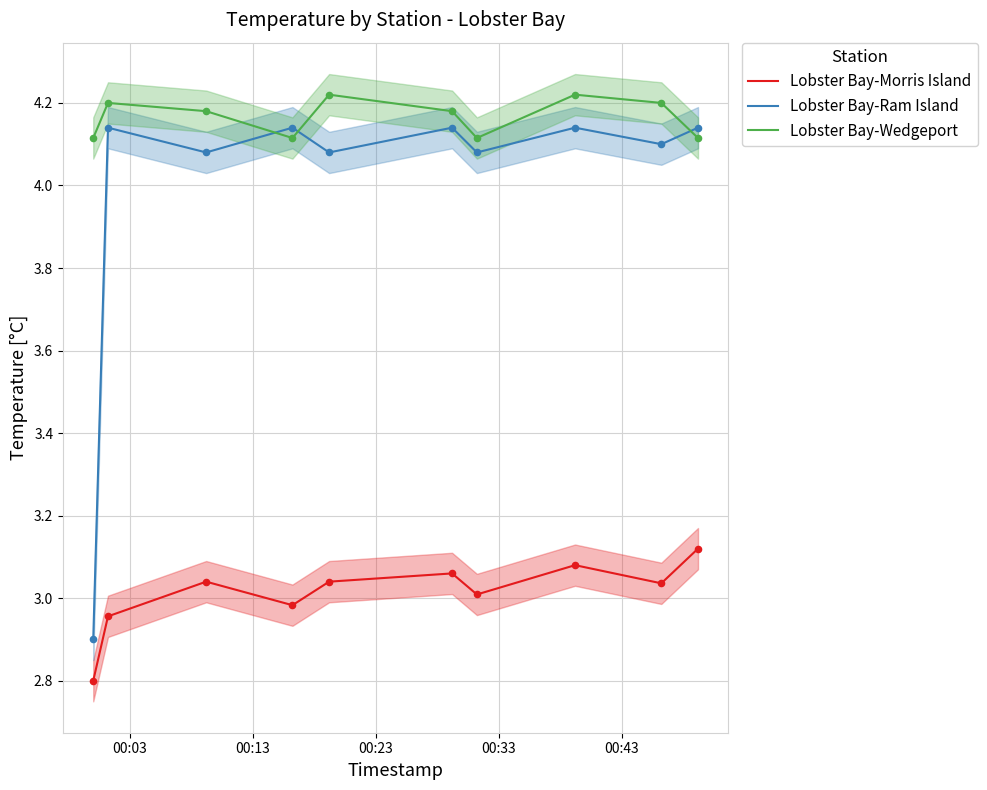

Which series reaches the maximum Y coordinate?

Lobster Bay-Wedgeport